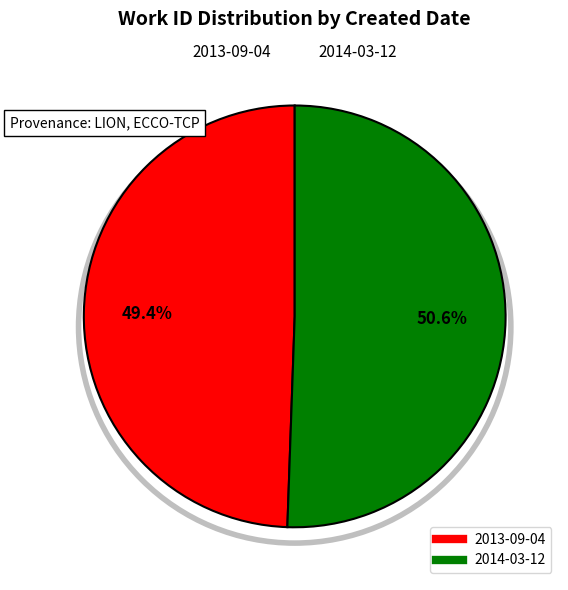

What portion of the pie excludes 2014-03-12?

49.4%